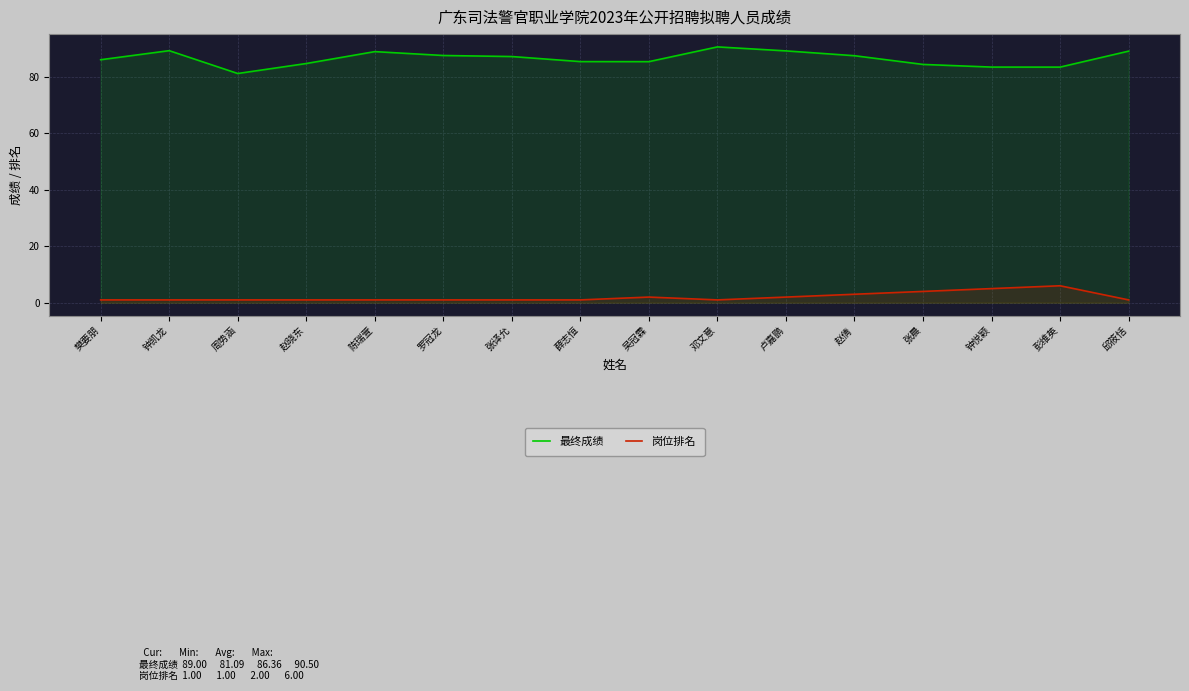

Where does the 最终成绩 series first go above 87?

钟凯龙